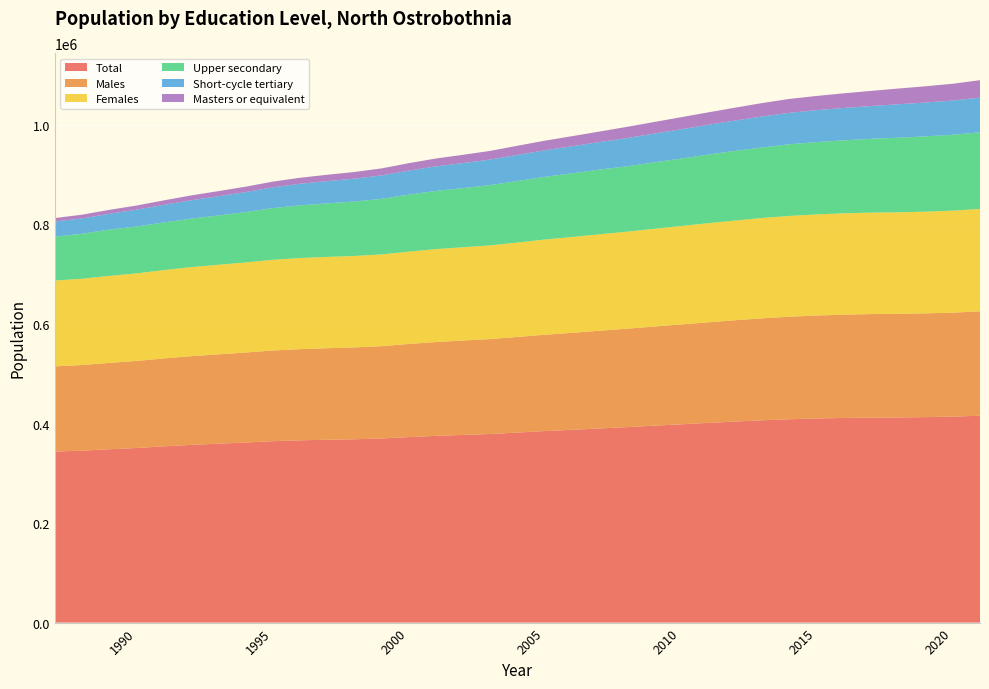

Reading left to right, extract all data points from this chart.

Total: 343600	345407	348292	350799	354088	357072	359433	361751	364443	366218	367361	368302	369827	372639	375182	377045	378903	381792	384808	387320	390038	392652	395510	398335	401201	403920	406480	408536	410054	411150	411856	412161	412830	413830	415603
Males: 171180	172075	173549	174897	176668	178142	179471	180800	182234	183195	183966	184548	185594	187165	188506	189686	190742	192140	193555	194830	196307	197738	199192	200702	202051	203572	204917	206004	206895	207587	208027	208187	208514	208880	209821
Females: 172420	173332	174743	175902	177420	178930	179962	180951	182209	183023	183395	183754	184233	185474	186676	187359	188161	189652	191253	192490	193731	194914	196318	197633	199150	200348	201563	202532	203159	203563	203829	203974	204316	204950	205782
Upper secondary: 88142	90405	92982	94089	95771	97406	99041	101206	103775	105884	107543	109360	111630	114414	116883	118798	121192	123629	125863	128027	129957	131283	133384	135511	137845	139983	141741	143987	145326	146709	148279	149894	151268	152409	153856
Short-cycle tertiary: 30379	30779	31717	33839	35282	36944	38583	40112	41724	43274	44754	45897	47096	48315	49419	50375	51346	52494	53403	54340	55332	56646	57817	58847	59780	60918	62207	63224	64099	65000	65912	67222	68019	68775	69760
Masters or equivalent: 7049	7508	7970	8396	9020	9642	10319	10879	11461	12092	12712	13392	14075	14957	15750	16583	17404	18344	19294	20191	21082	22525	23273	24201	24996	25833	26984	27916	28606	29419	30396	31599	32591	33780	34986